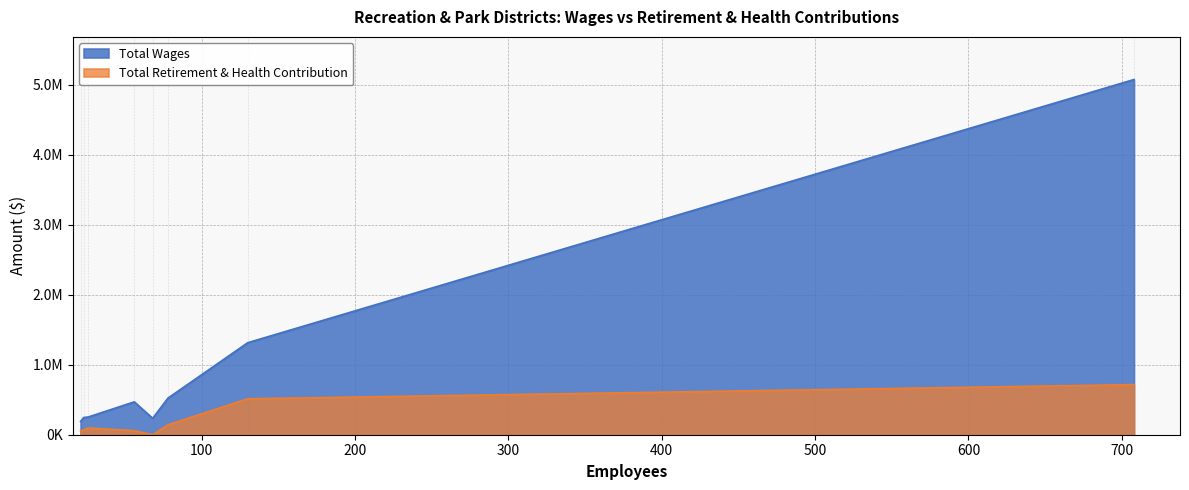

What are all the series names shown in the legend?

Total Wages, Total Retirement & Health Contribution